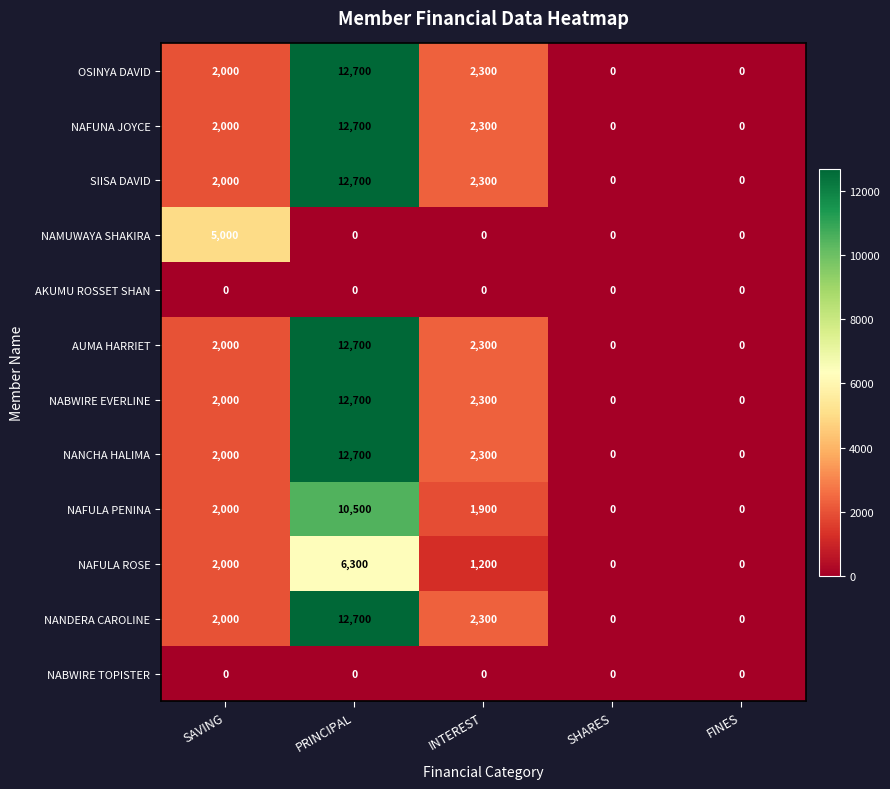

What is the difference between the maximum and minimum values in the NANCHA HALIMA series?

12700